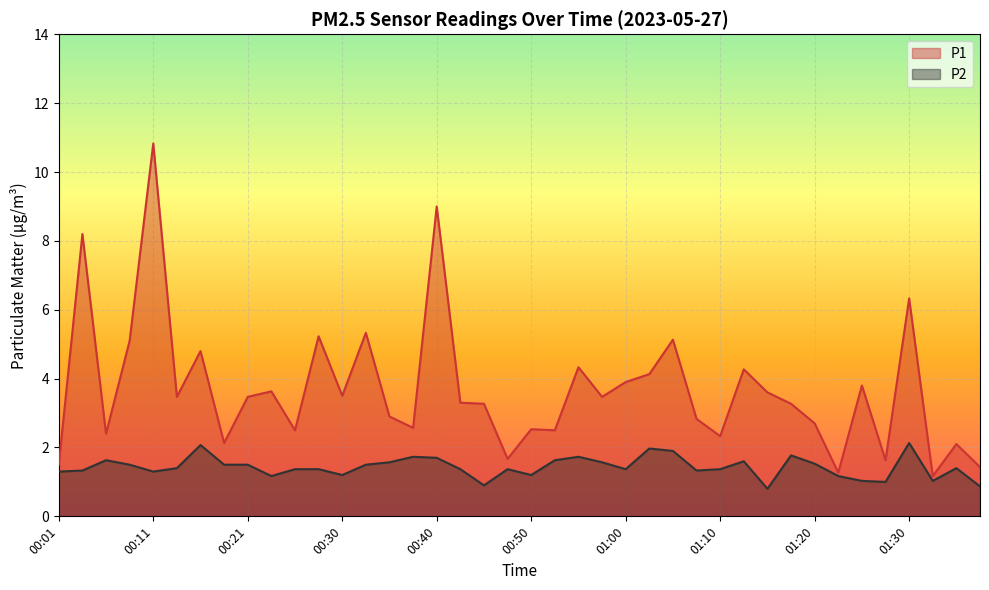

What is the label of the 26th point from the left?

01:02